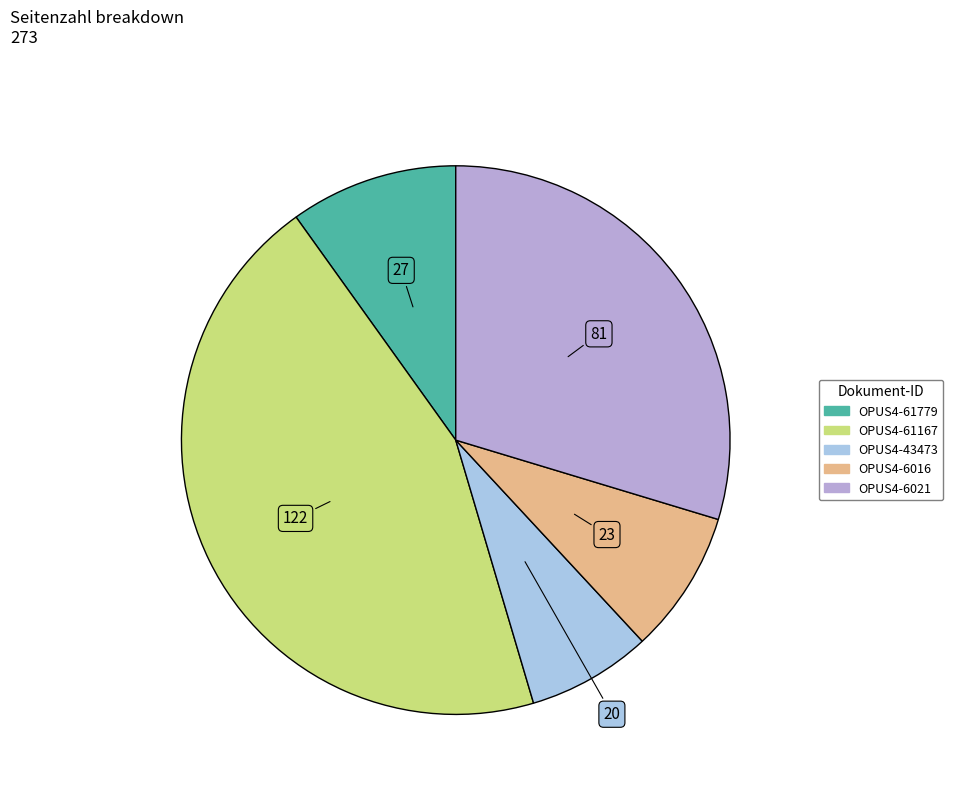

Between OPUS4-6021 and OPUS4-43473, which is larger?

OPUS4-6021